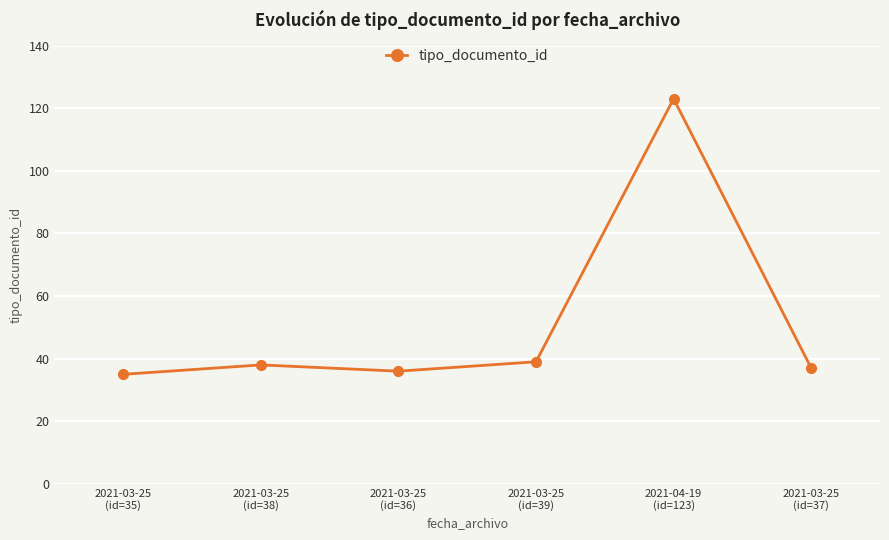

What is the sum of all values?

308